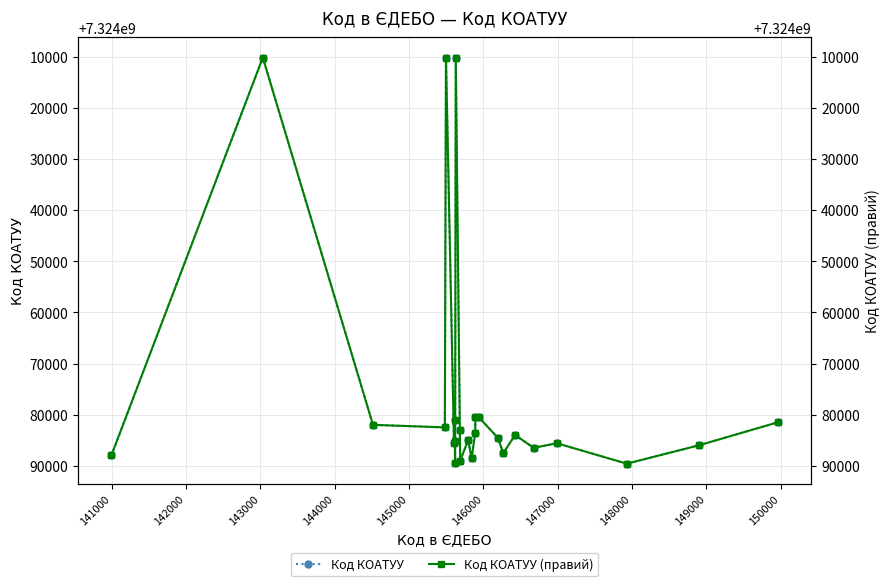

In Код КОАТУУ, how many points are higher than both neighbors (excluding endpoints)?

8